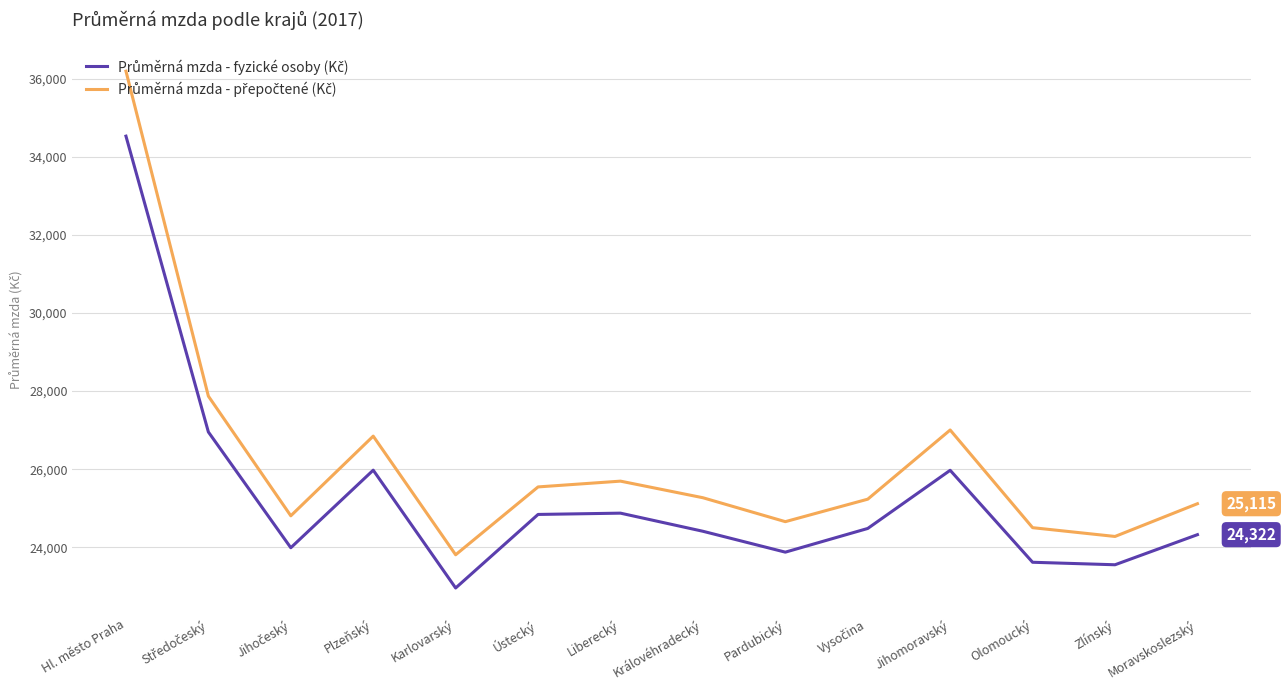

Which label corresponds to the smallest value in the chart?

Karlovarský